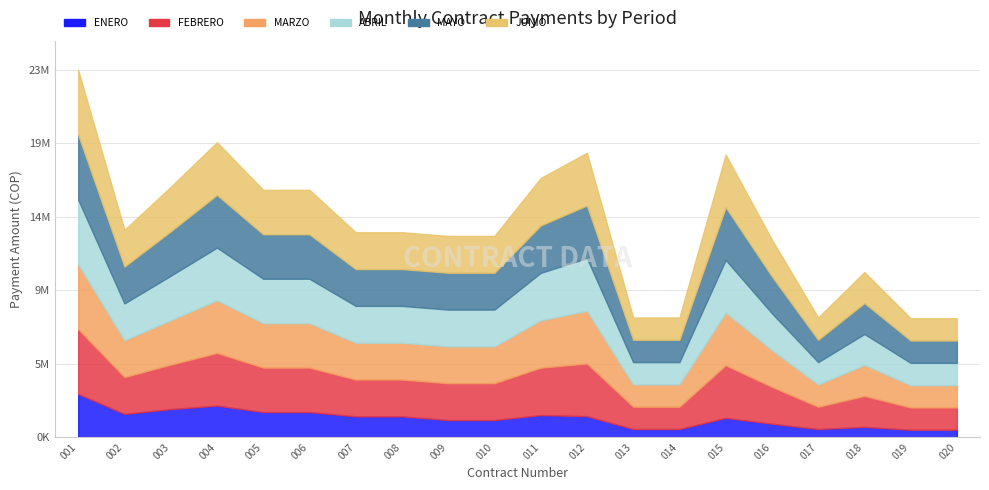

What is the difference between the maximum and minimum values in the ABRIL series?

2688000